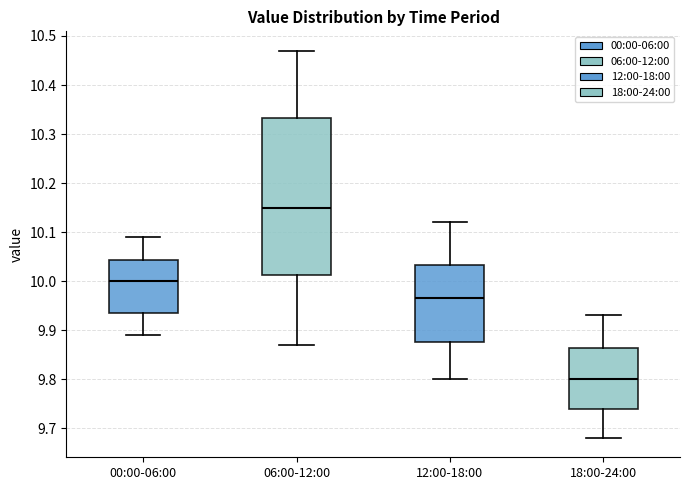

Which box's median line is the lowest?

18:00-24:00